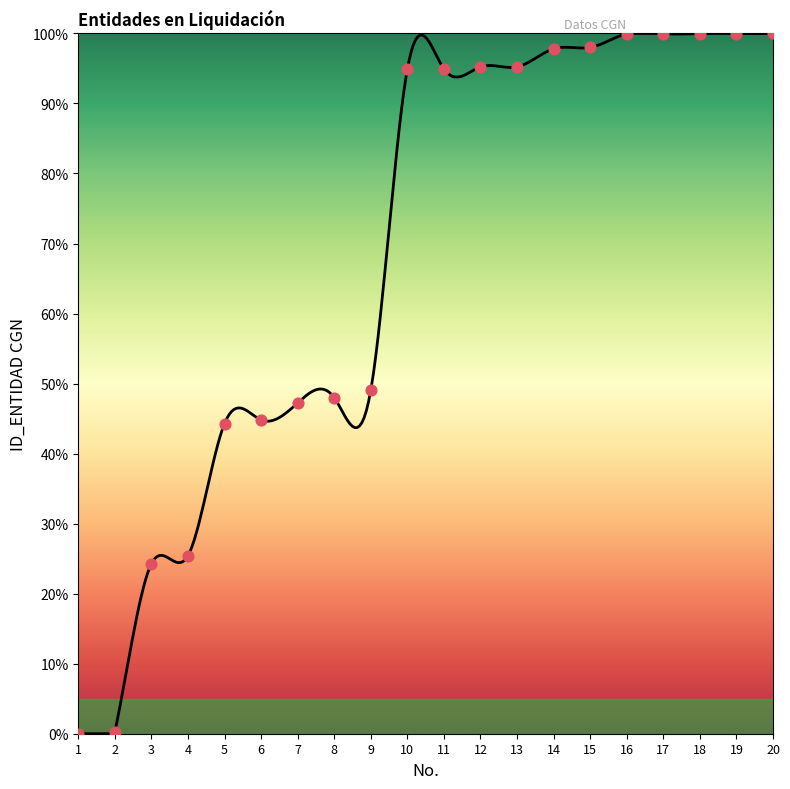

Which has a higher value, 8 or 3?

8